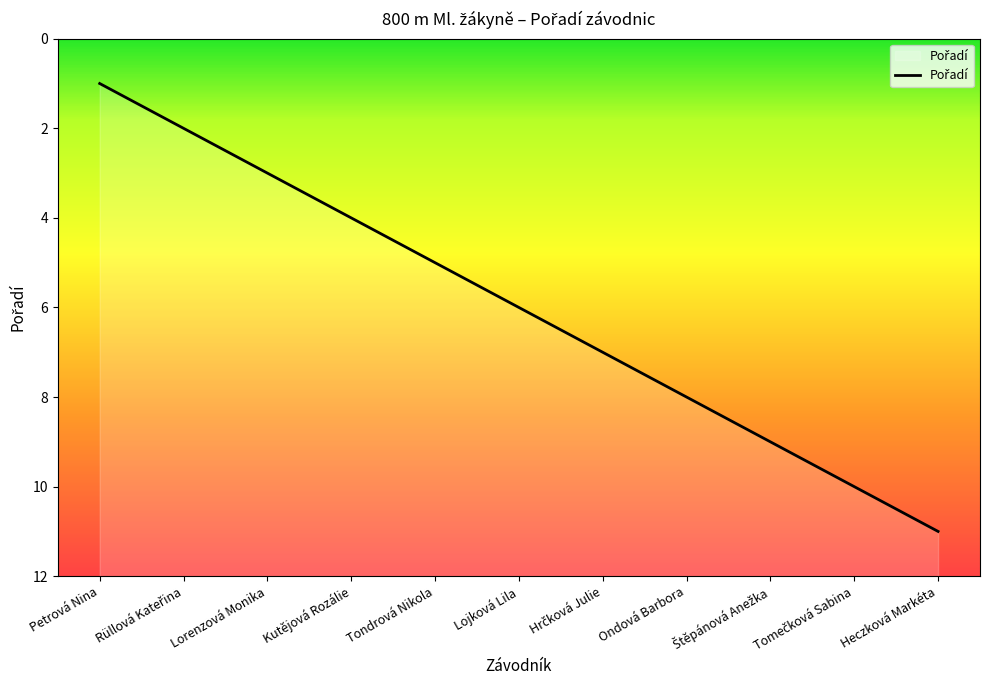

How many data points are less than 6?

5